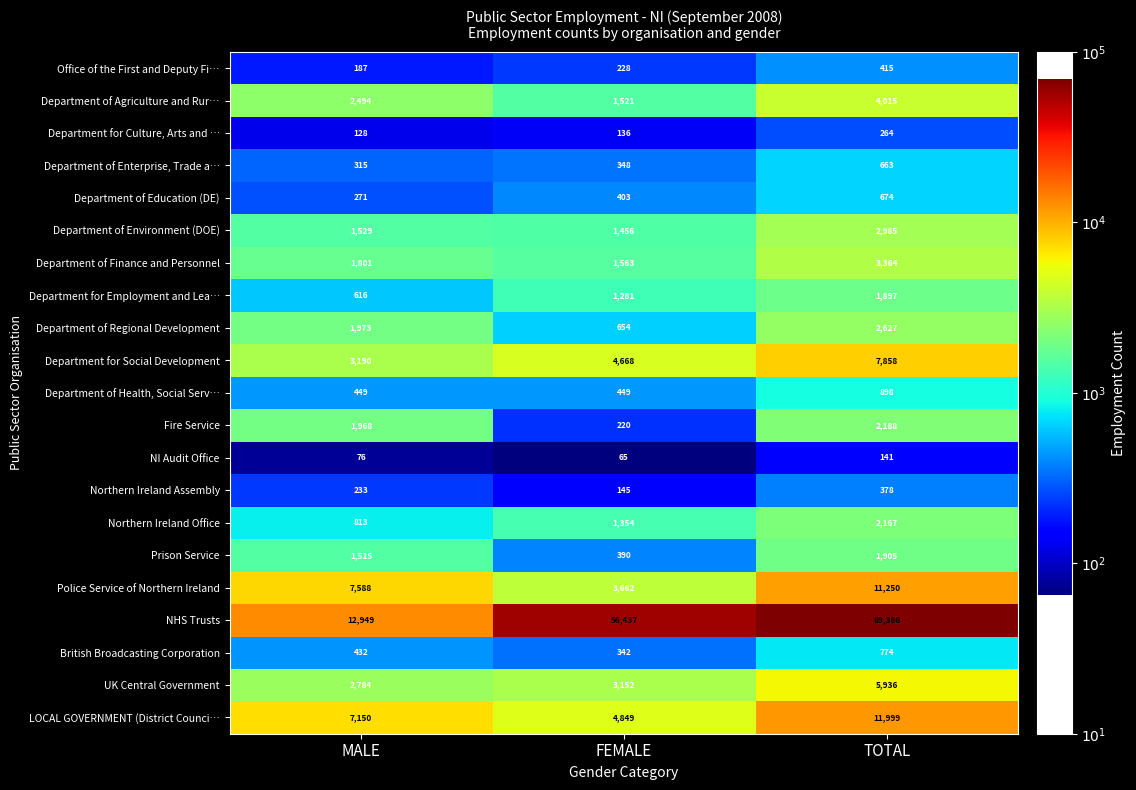

Which series changed the most between FEMALE and TOTAL?

NHS Trusts